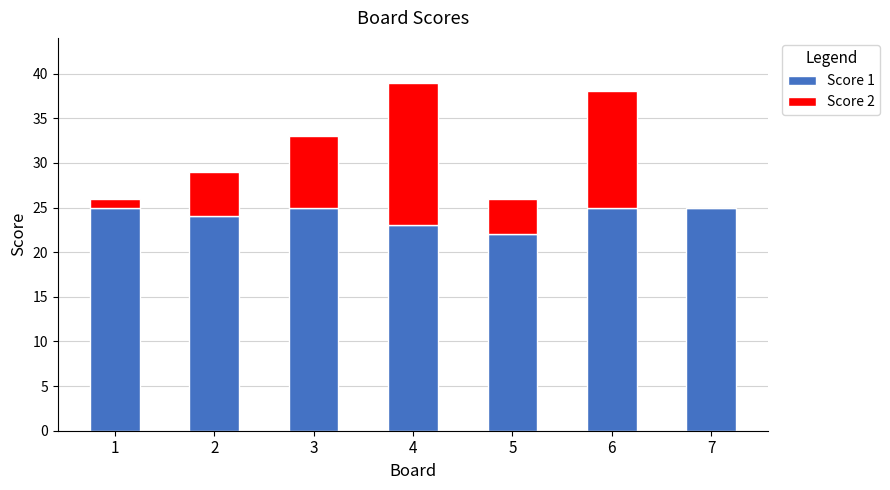

The Score 1 series shows 12 at 3. True or false?

False